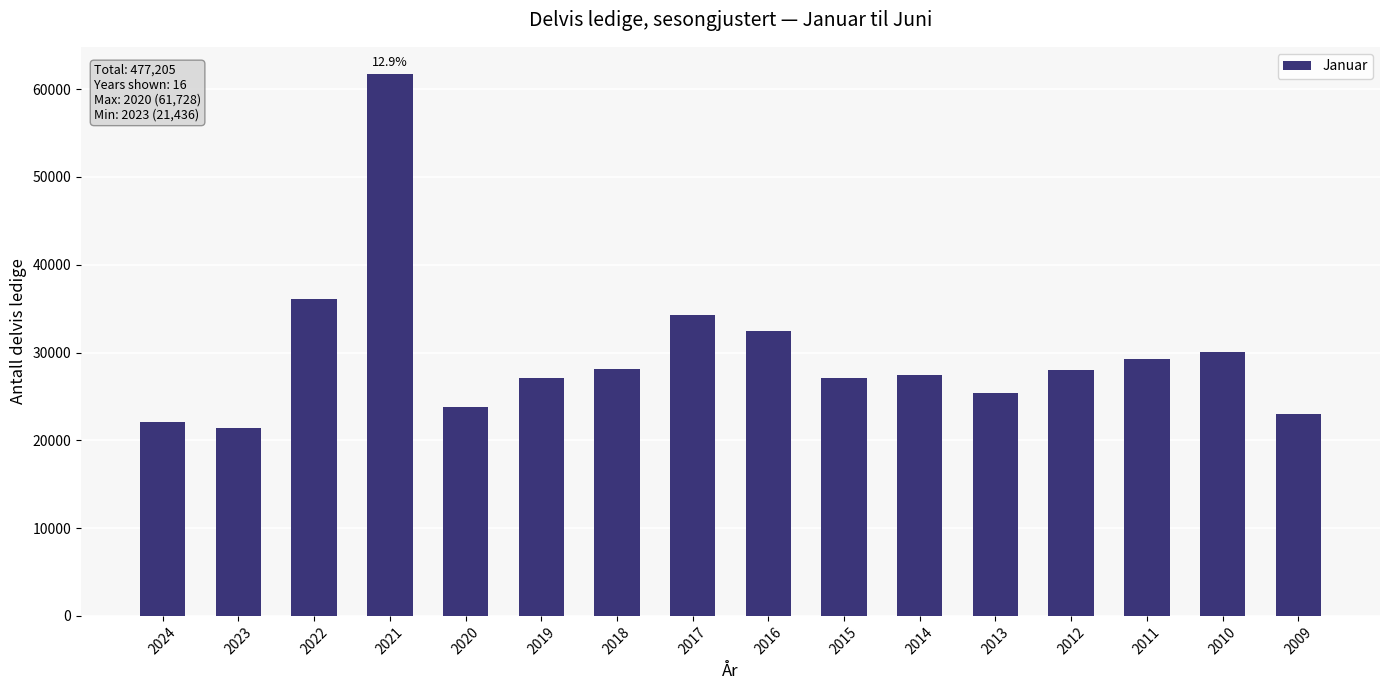

What is the value of the 5th bar from the left?

23835